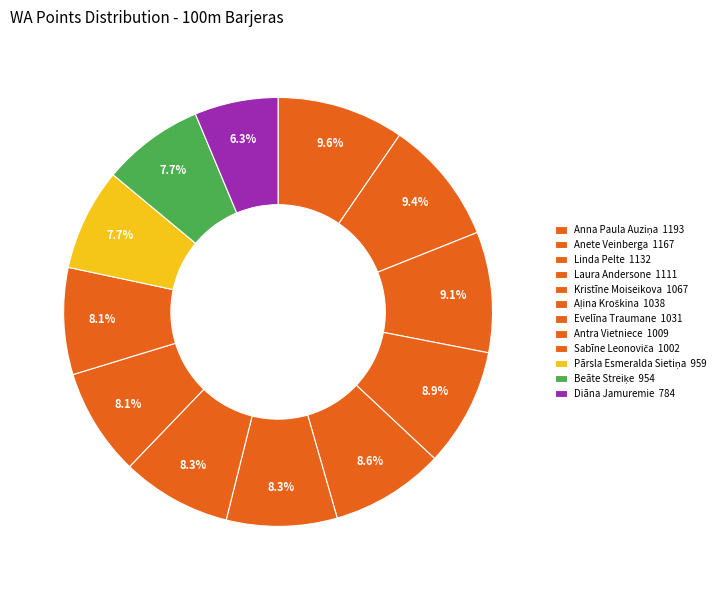

Rank the categories by value from highest to lowest.

Anna Paula Auziņa, Anete Veinberga, Linda Pelte, Laura Andersone, Kristīne Moiseikova, Aļina Kroškina, Evelīna Traumane, Antra Vietniece, Sabīne Leonoviča, Pārsla Esmeralda Sietiņa, Beāte Streiķe, Diāna Jamuremie